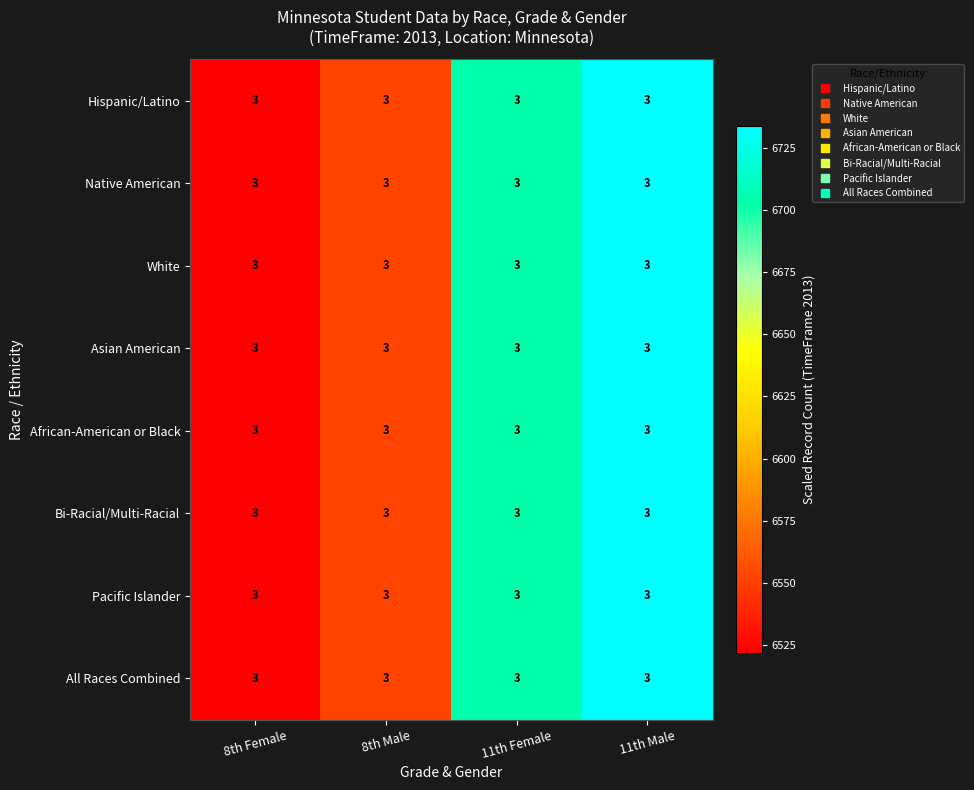

Read the Pacific Islander value at 11th Male.

6733.5